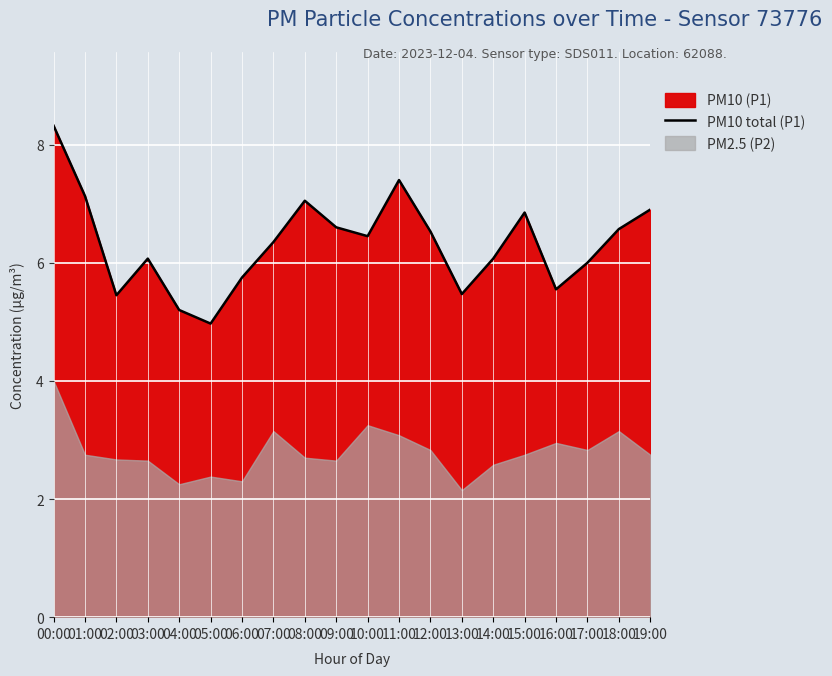

Which has a higher value, 00:00 or 16:00?

00:00